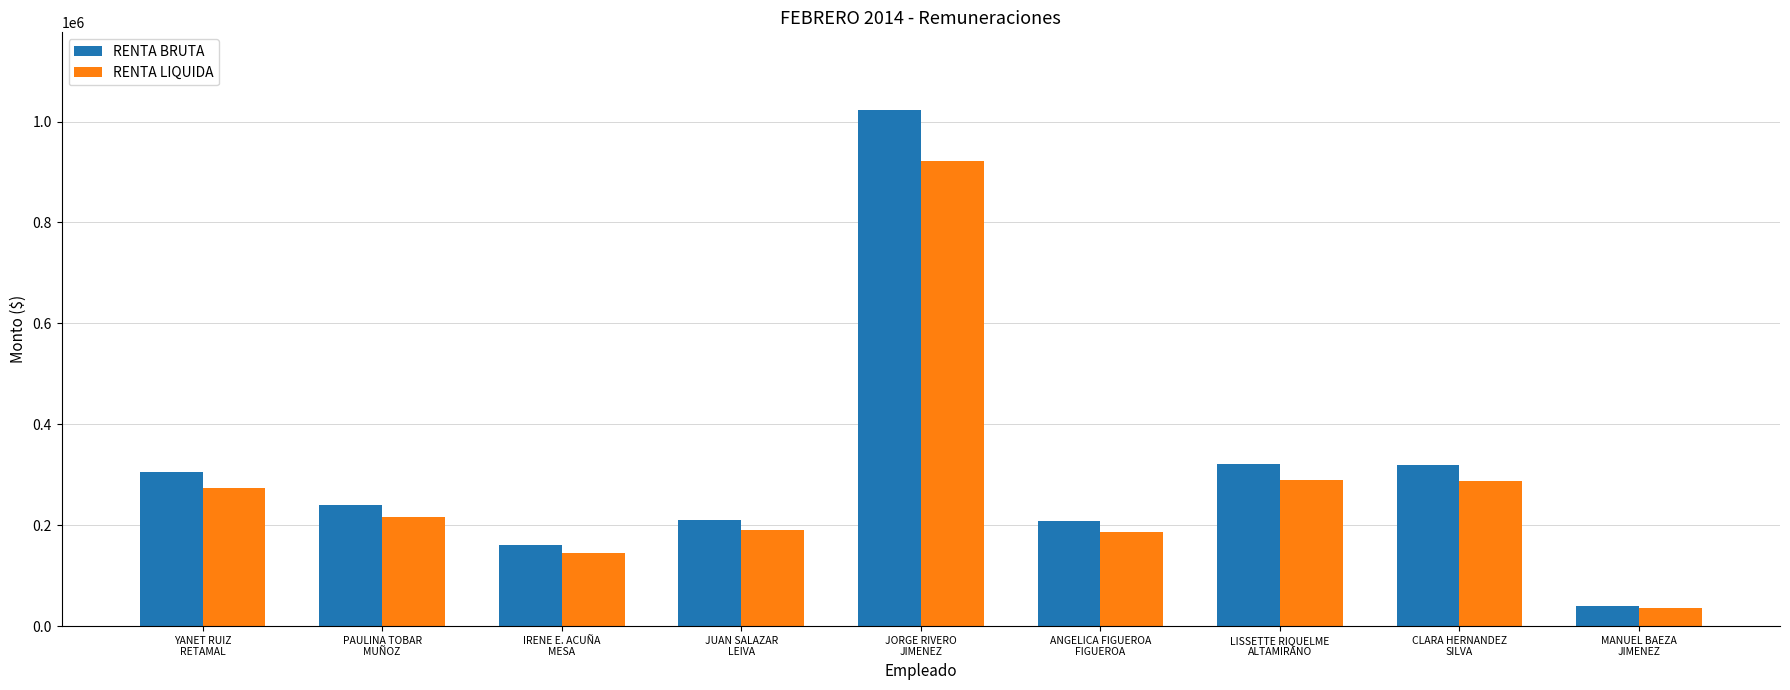

What is the difference between the maximum and second lowest values in the RENTA LIQUIDA series?

777040